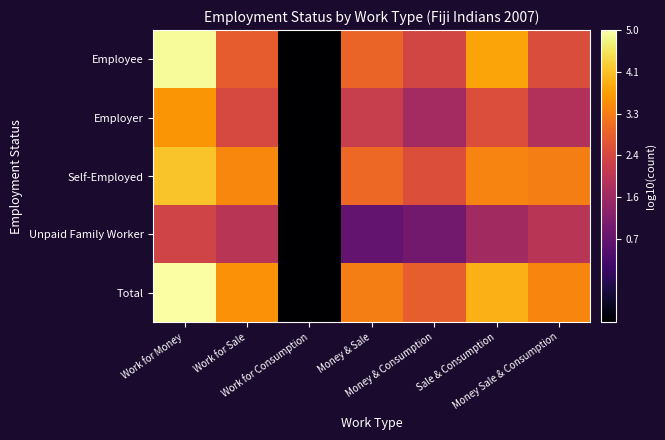

Reading left to right, list all the values displayed in this chart.

Employee: Work for Money=4.9	Work for Sale=2.8	Work for Consumption=-1.0	Money & Sale=2.9	Money & Consumption=2.4	Sale & Consumption=3.8	Money Sale & Consumption=2.5
Employer: Work for Money=3.6	Work for Sale=2.4	Work for Consumption=-1.0	Money & Sale=2.2	Money & Consumption=1.6	Sale & Consumption=2.5	Money Sale & Consumption=1.8
Self-Employed: Work for Money=4.1	Work for Sale=3.4	Work for Consumption=-1.0	Money & Sale=3.0	Money & Consumption=2.5	Sale & Consumption=3.4	Money Sale & Consumption=3.3
Unpaid Family Worker: Work for Money=2.3	Work for Sale=1.9	Work for Consumption=-1.0	Money & Sale=0.7	Money & Consumption=0.9	Sale & Consumption=1.6	Money Sale & Consumption=1.9
Total: Work for Money=5.0	Work for Sale=3.5	Work for Consumption=-1.0	Money & Sale=3.3	Money & Consumption=2.8	Sale & Consumption=3.9	Money Sale & Consumption=3.4